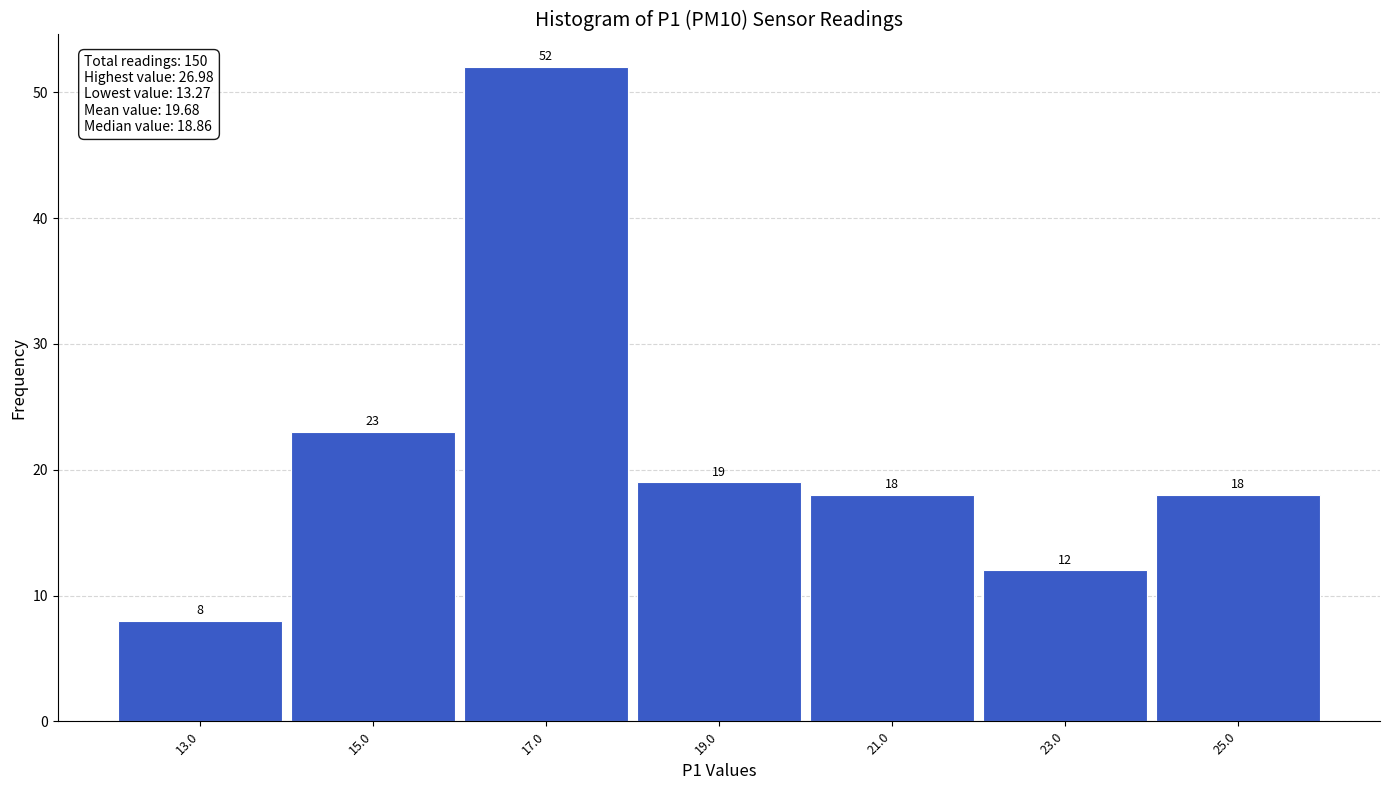

Reading left to right, list all the values displayed in this chart.

8	23	52	19	18	12	18